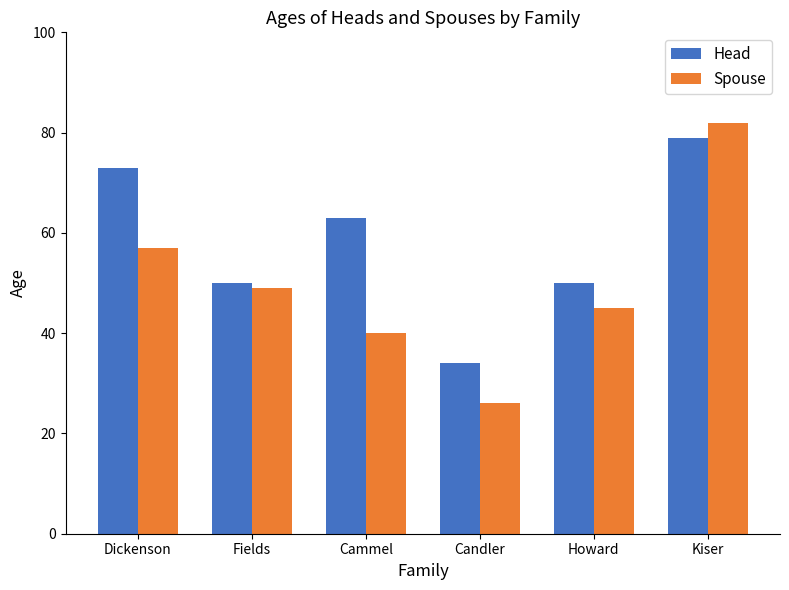

Between Dickenson and Howard, which series saw the biggest shift?

Head